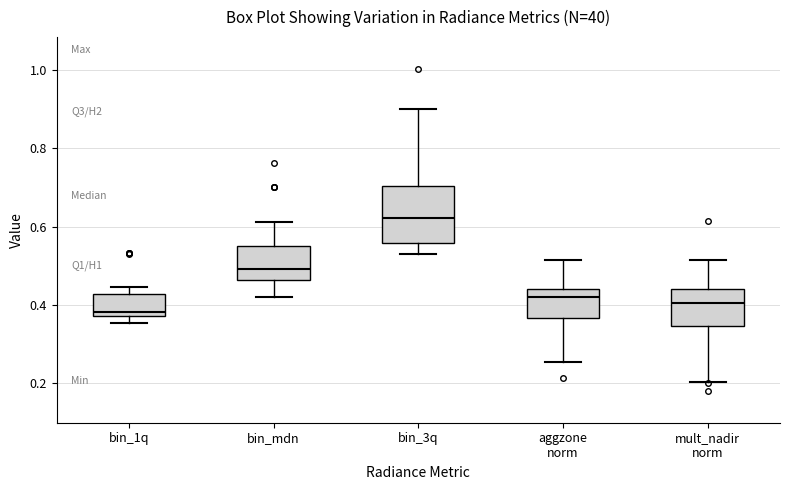

Where is the lower edge of the box for bin_1q on the y-axis? The values are not printed on the chart, so give them approximately, as read against the axis.

0.38